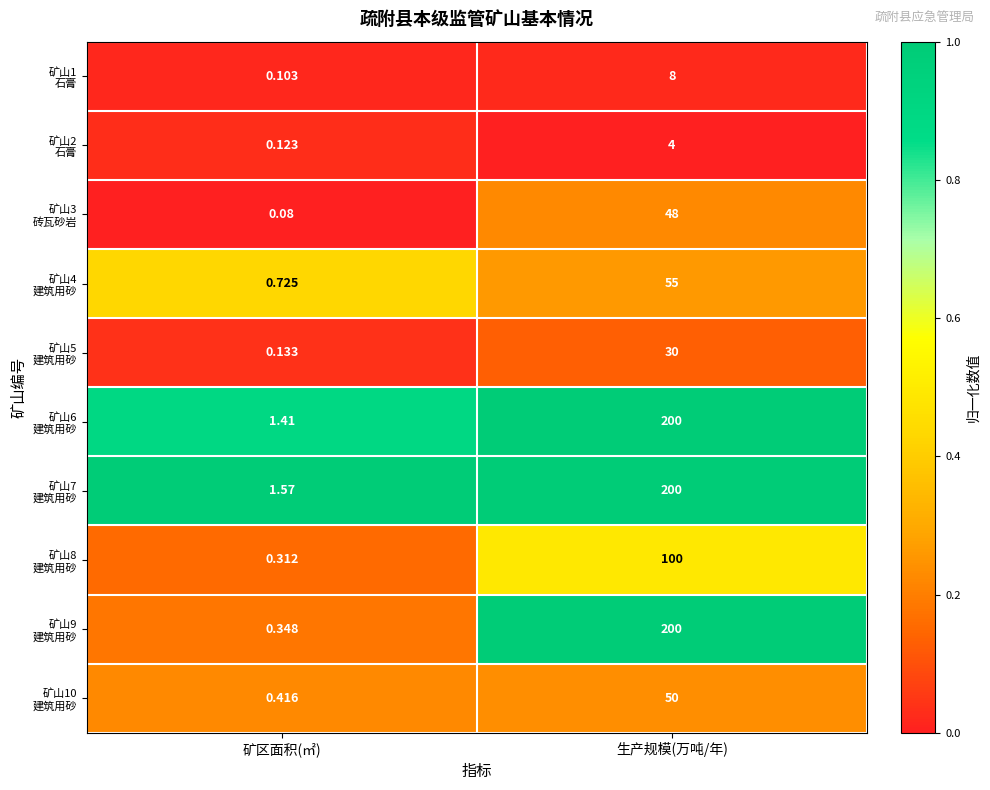

At which category is the sum across all series the highest?

生产规模(万吨/年)